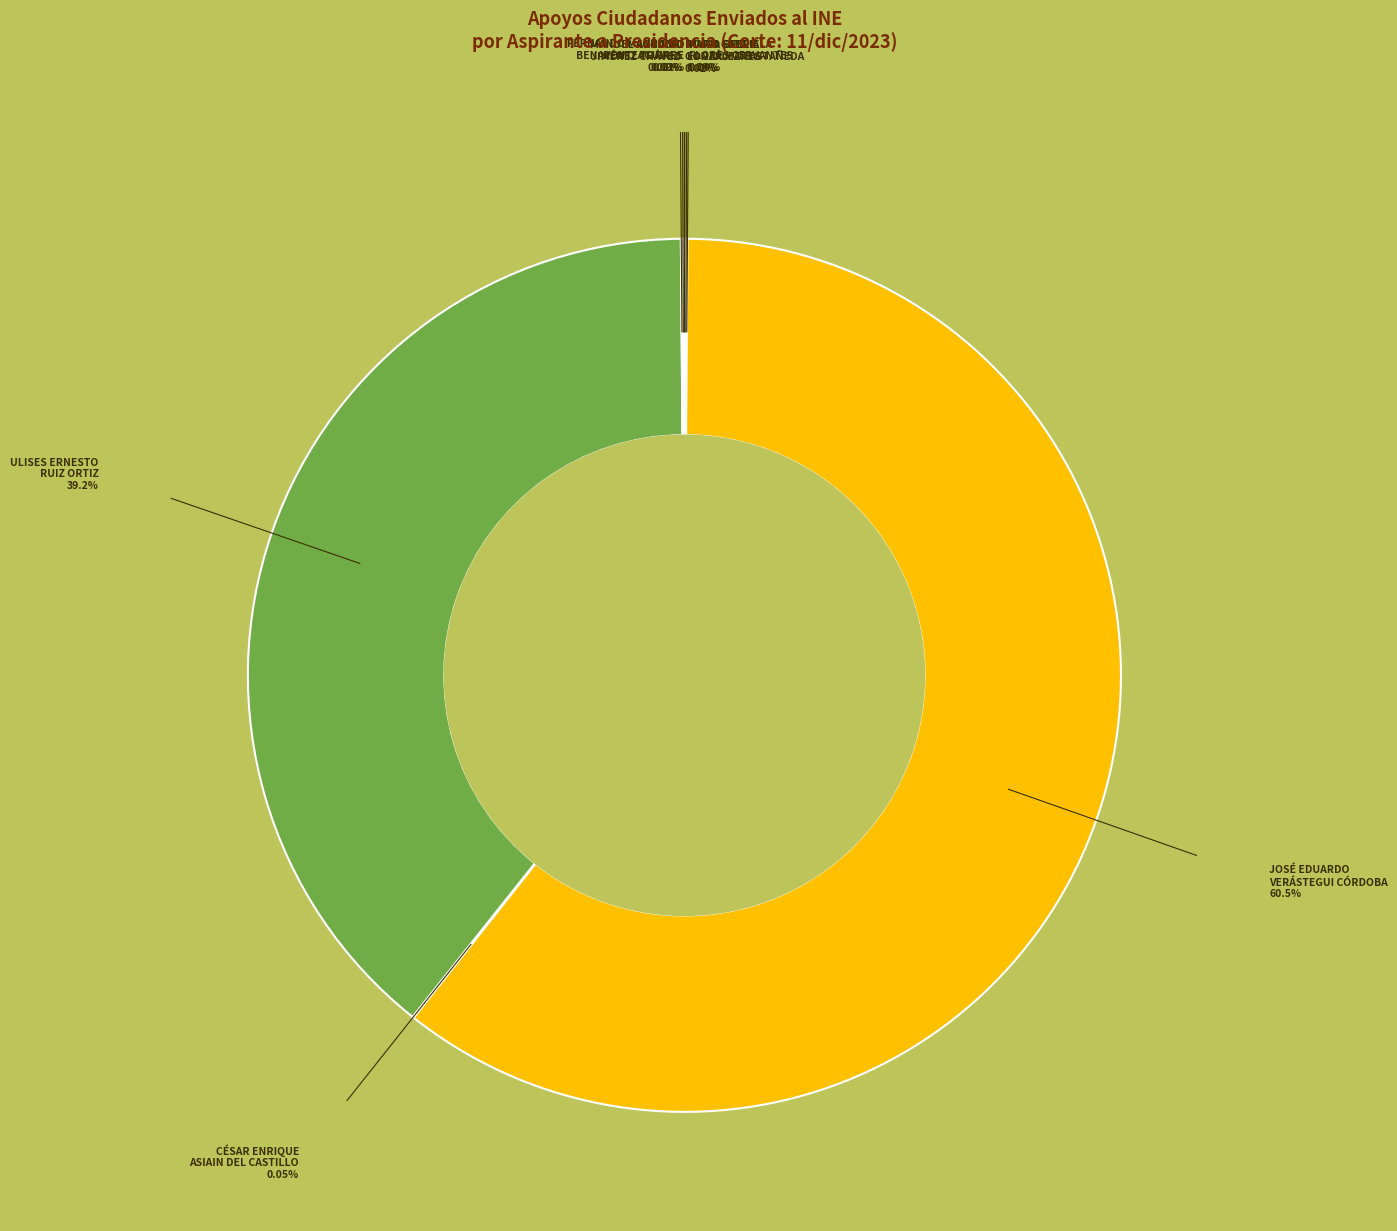

Is there a majority slice in this chart?

Yes